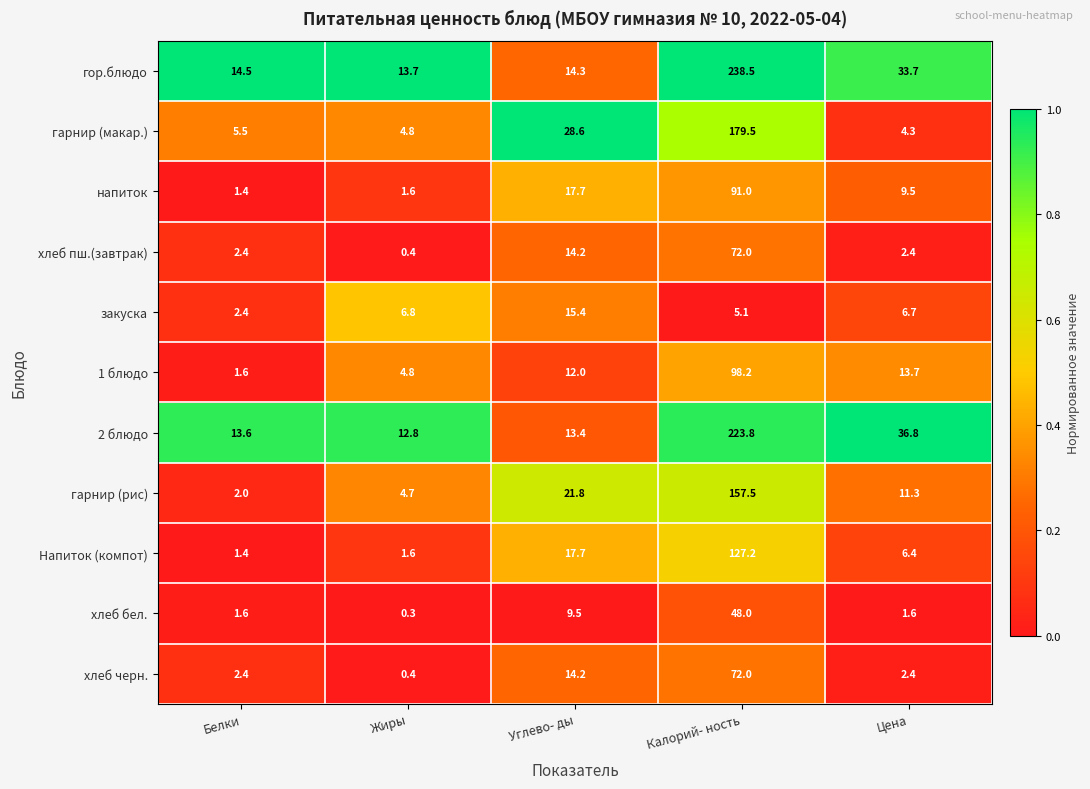

Which series has the largest total across all categories?

гор.блюдо